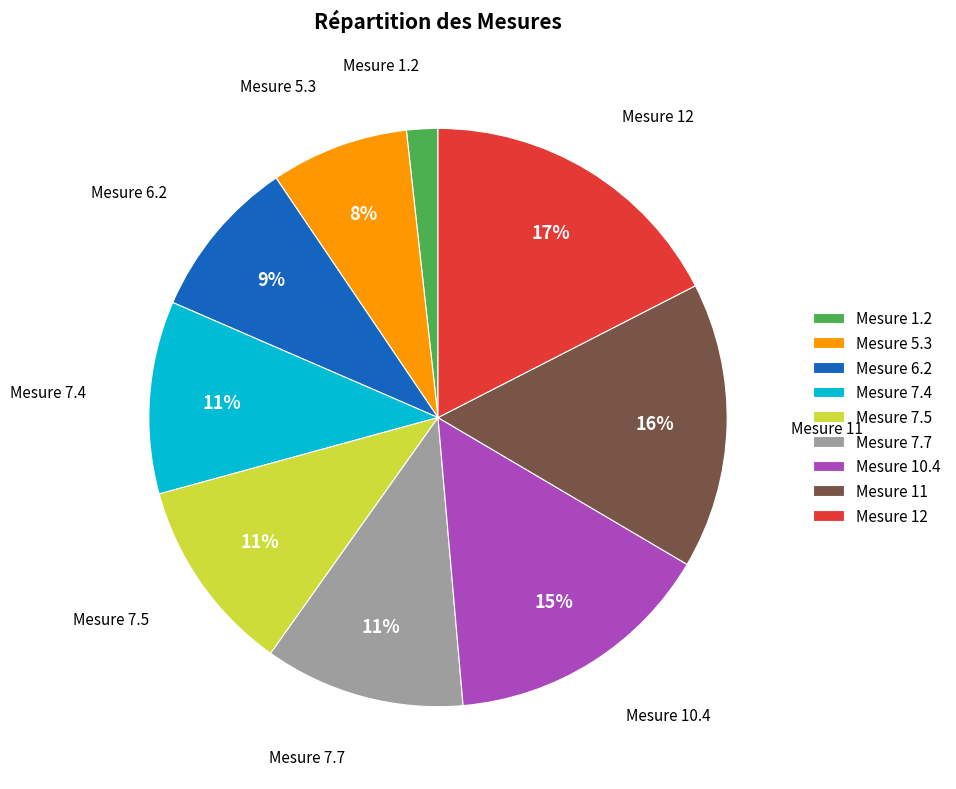

How many slices are in this pie chart?

9